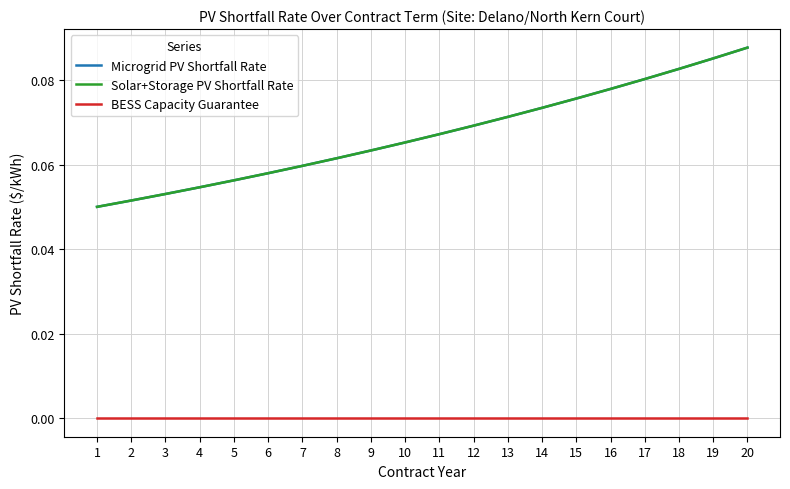

Reading left to right, what are all the values shown in this chart?

Microgrid PV Shortfall Rate: 1=0.1	2=0.1	3=0.1	4=0.1	5=0.1	6=0.1	7=0.1	8=0.1	9=0.1	10=0.1	11=0.1	12=0.1	13=0.1	14=0.1	15=0.1	16=0.1	17=0.1	18=0.1	19=0.1	20=0.1
Solar+Storage PV Shortfall Rate: 1=0.1	2=0.1	3=0.1	4=0.1	5=0.1	6=0.1	7=0.1	8=0.1	9=0.1	10=0.1	11=0.1	12=0.1	13=0.1	14=0.1	15=0.1	16=0.1	17=0.1	18=0.1	19=0.1	20=0.1
BESS Capacity Guarantee: 1=0.0	2=0.0	3=0.0	4=0.0	5=0.0	6=0.0	7=0.0	8=0.0	9=0.0	10=0.0	11=0.0	12=0.0	13=0.0	14=0.0	15=0.0	16=0.0	17=0.0	18=0.0	19=0.0	20=0.0